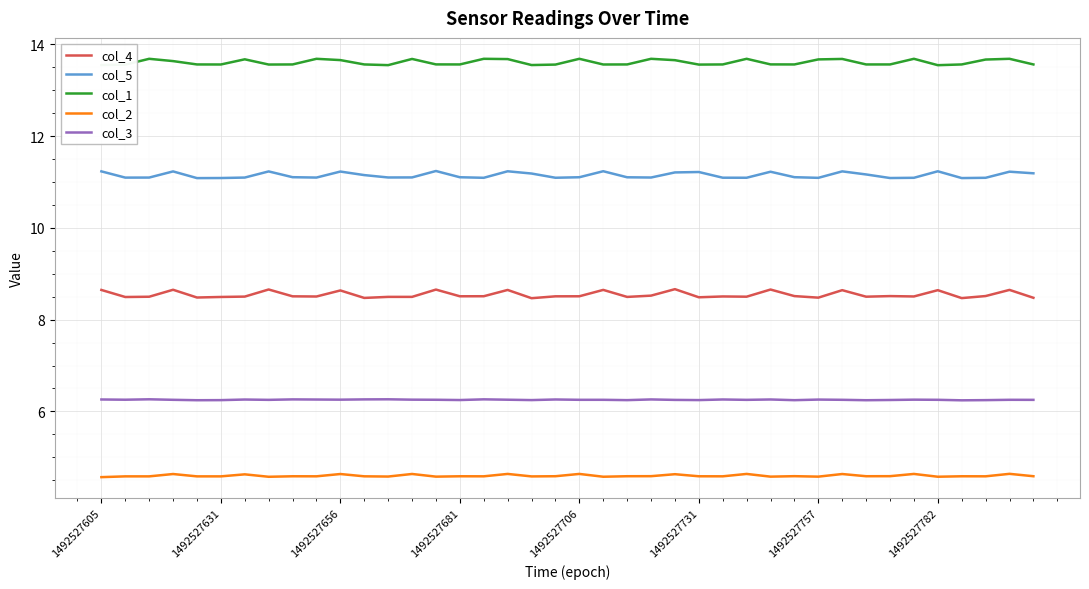

List the series in order of their peak value, highest first.

col_1, col_5, col_4, col_3, col_2